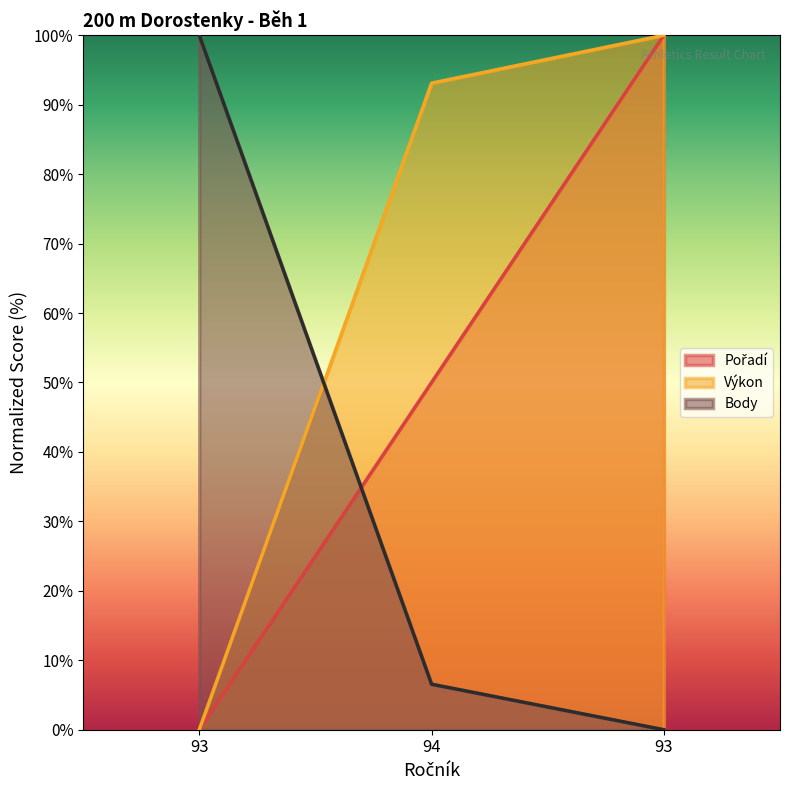

What are all the series names shown in the legend?

Pořadí, Výkon, Body